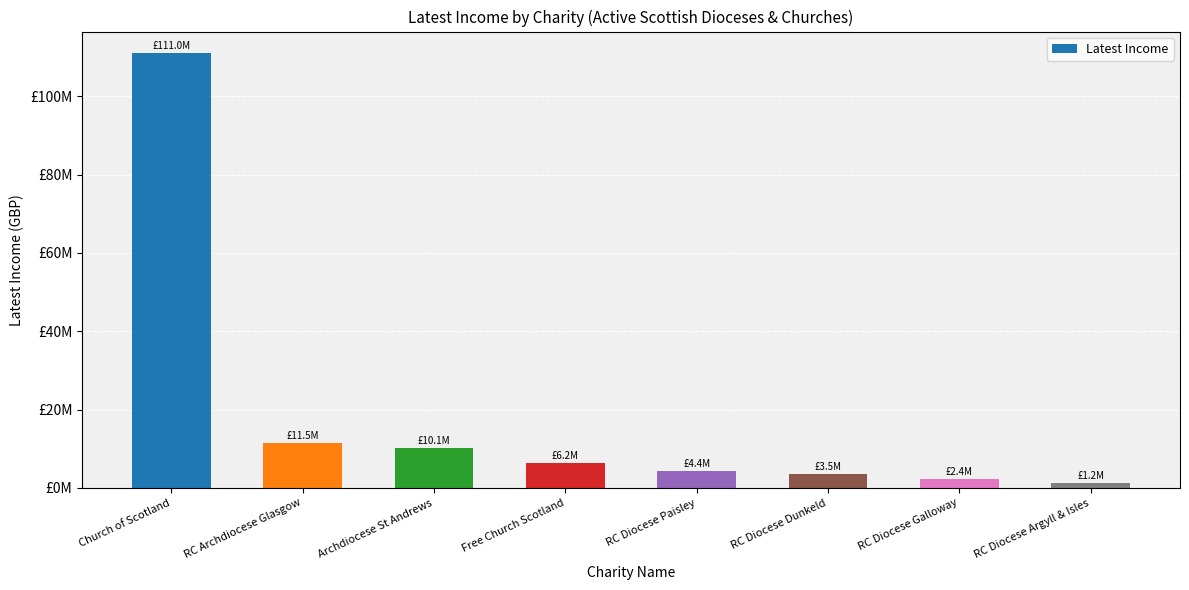

Does the chart contain any negative values?

No